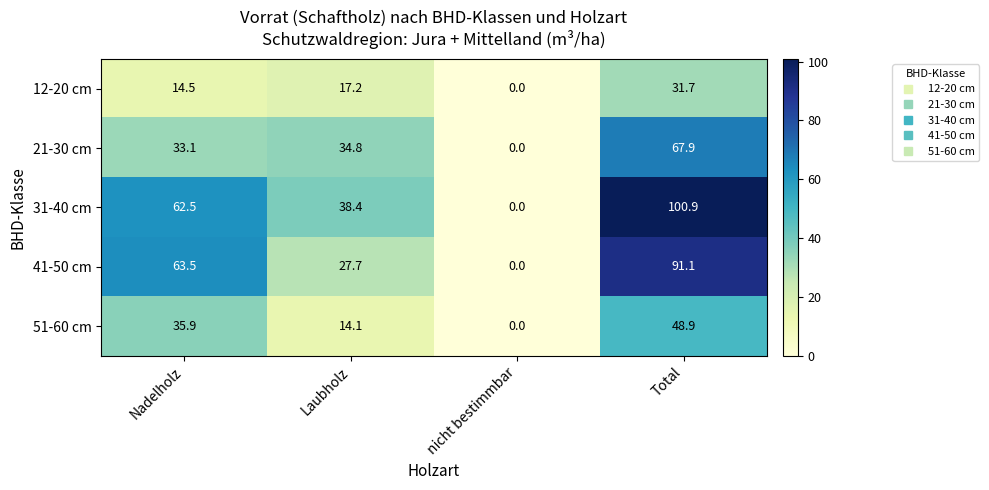

Between Laubholz and Total, which series saw the biggest shift?

41-50 cm